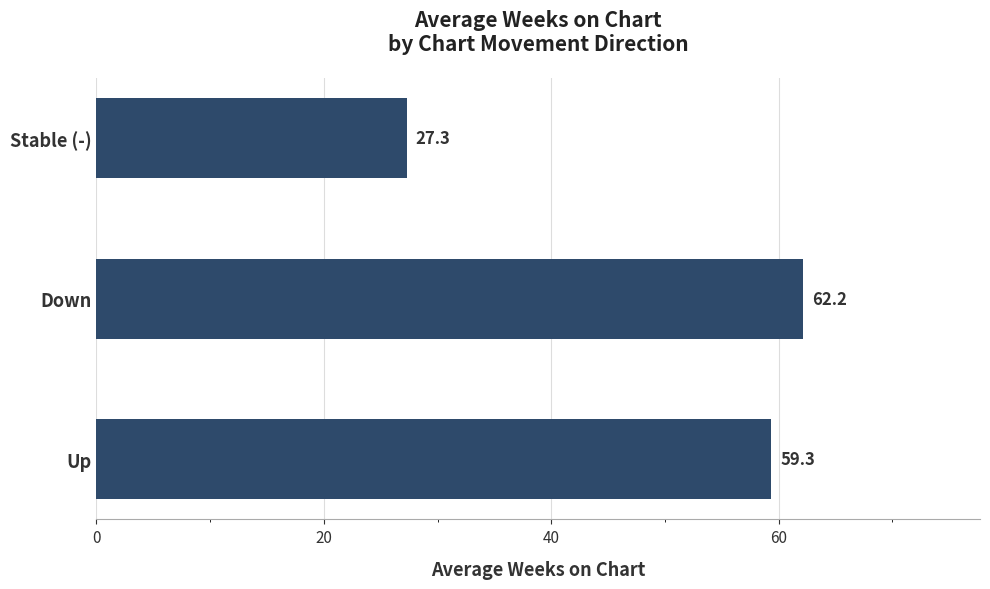

The chart shows a value of 39.4 at Up. True or false?

False